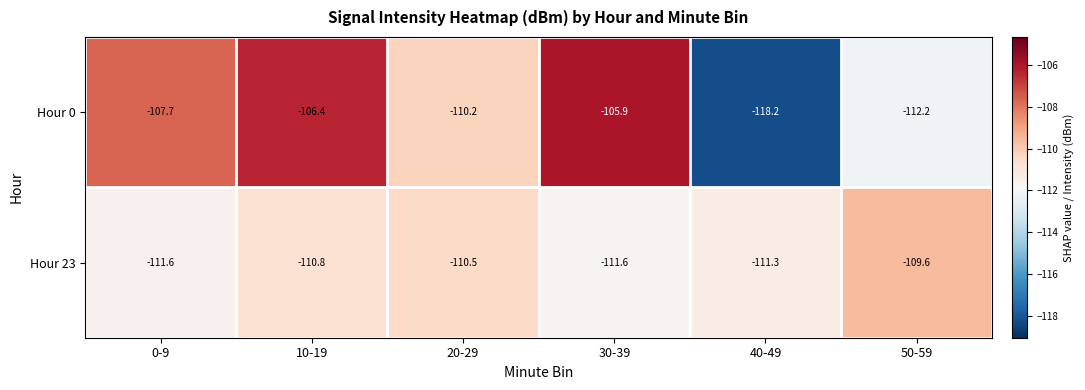

How many distinct data groups are displayed?

2